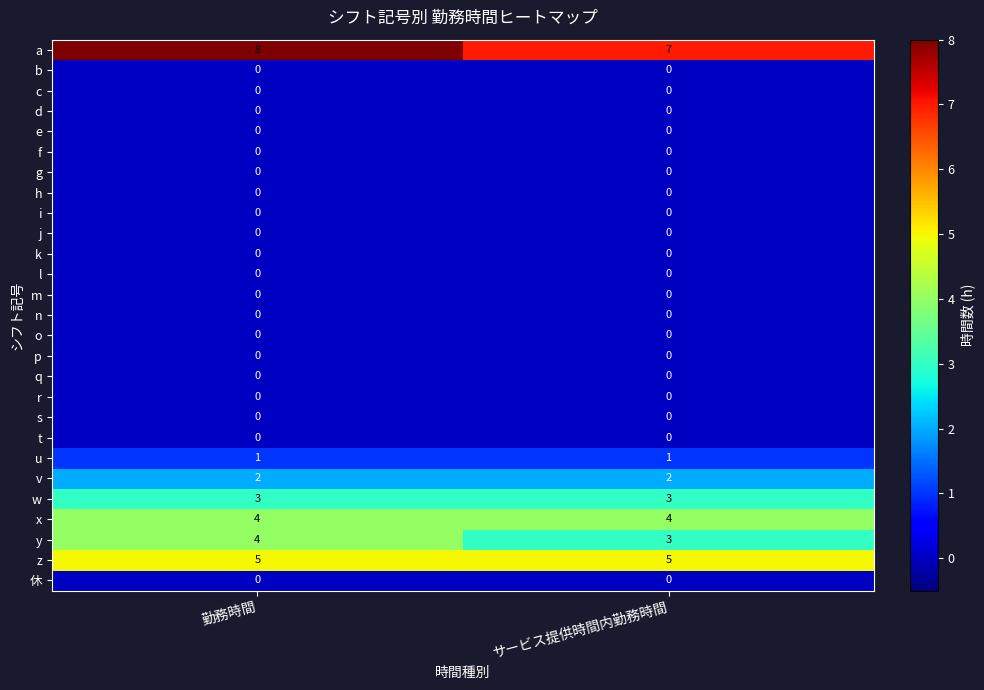

What is the sum of all w values?

6